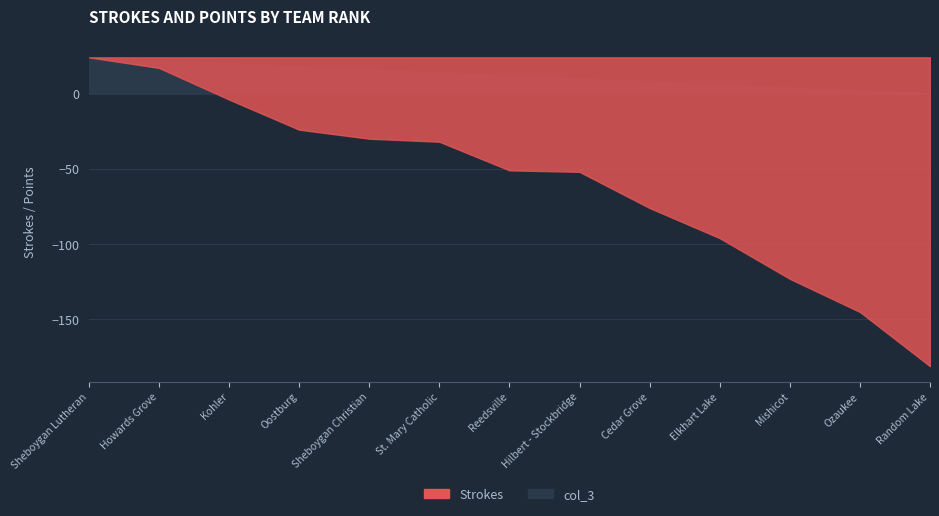

Which series has the widest spread of values?

Strokes